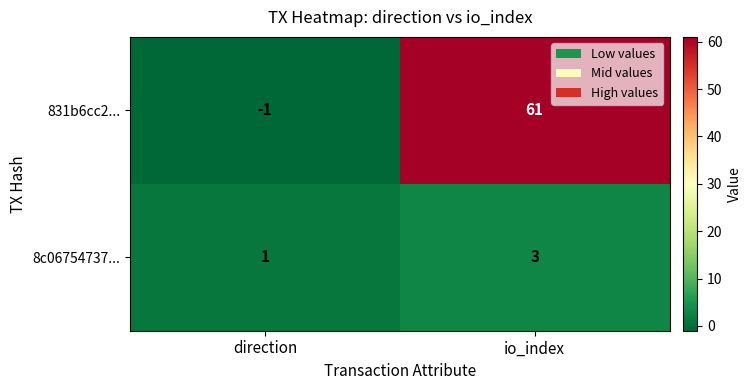

What is the sum of all 8c06754737... values?

4